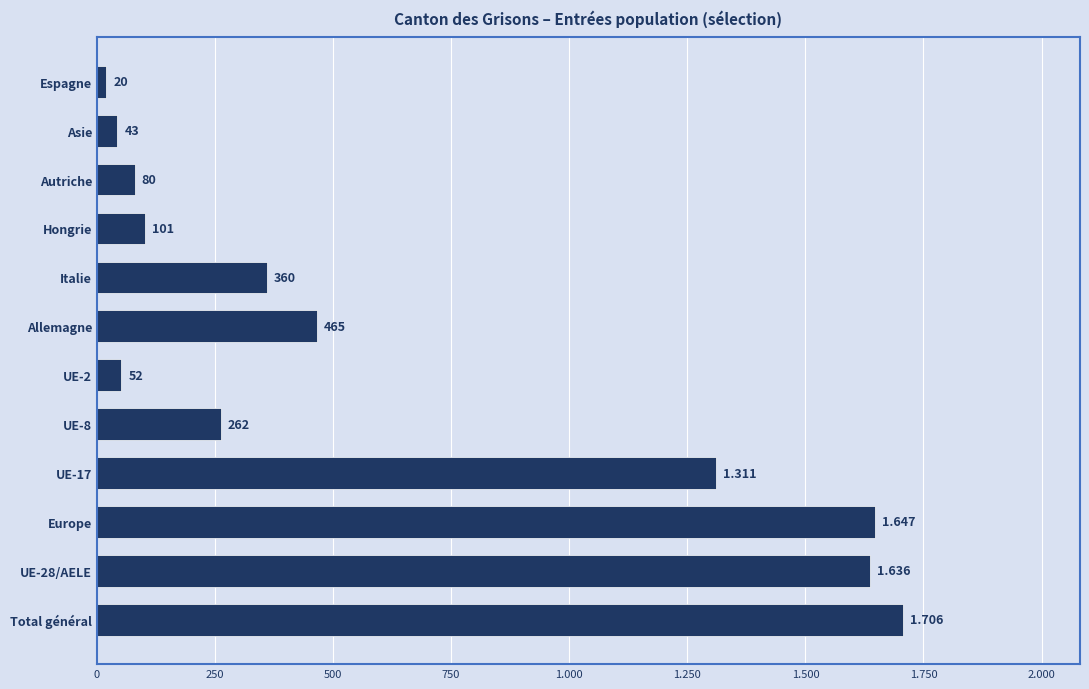

Does the chart contain any negative values?

No